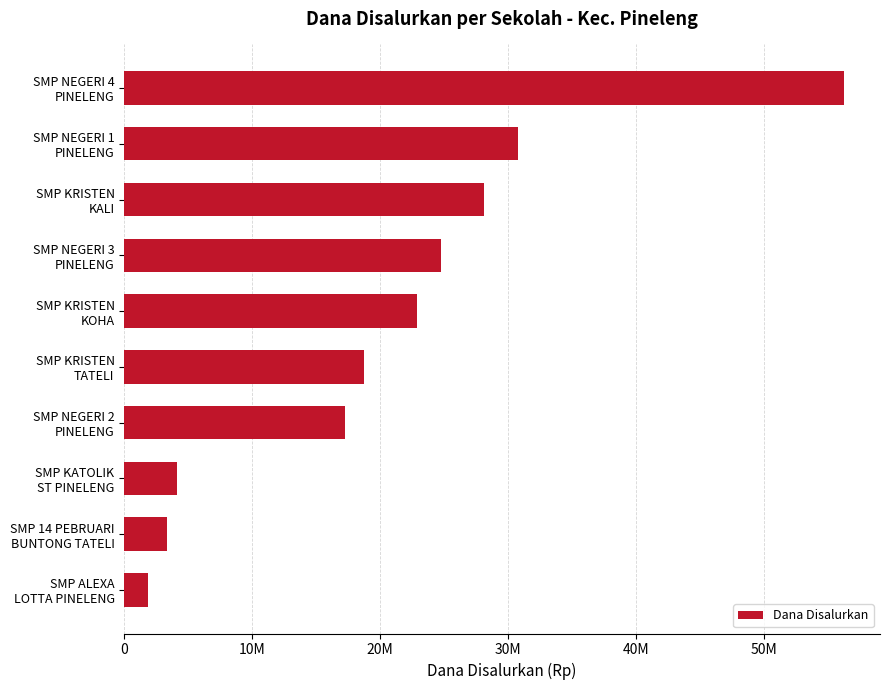

Count the number of values greater than 22875000.

4